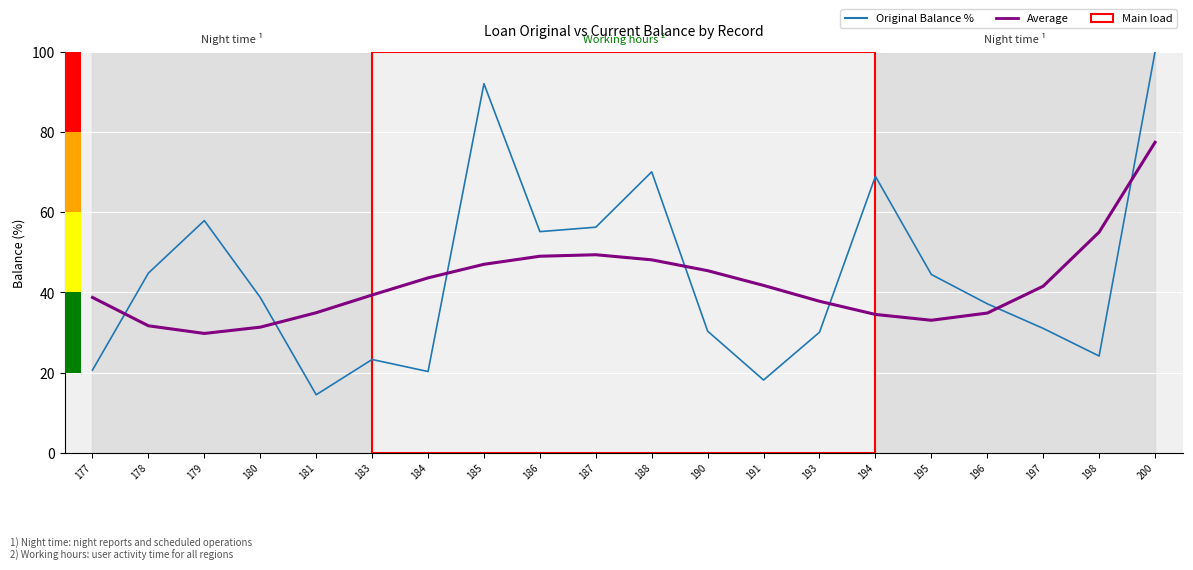

Which series has the largest total across all categories?

Original Balance %